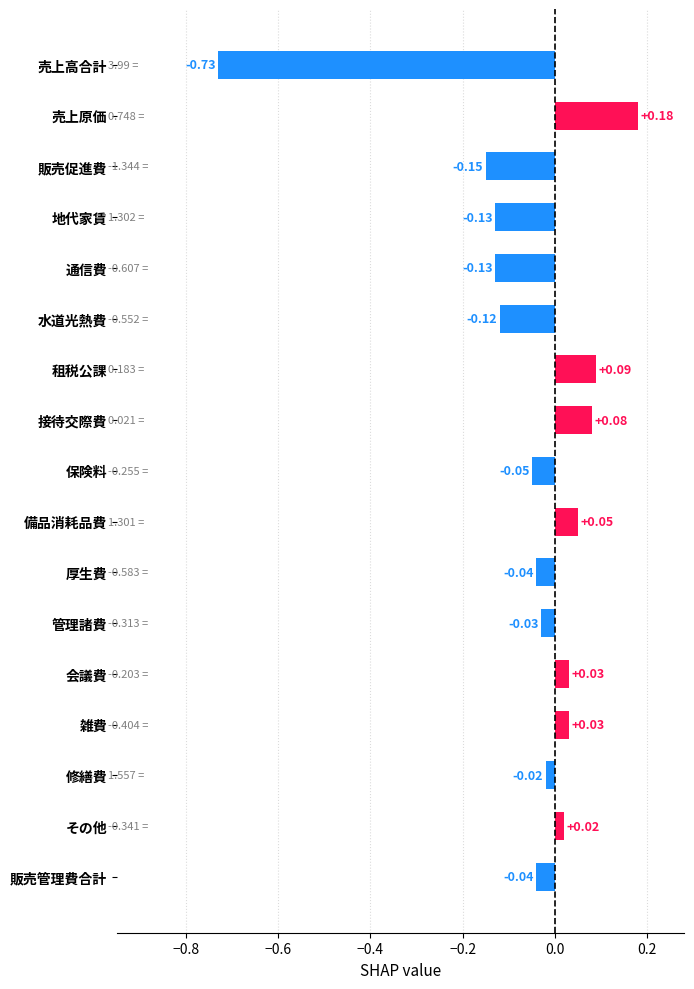

What is the label of the 1st bar from the bottom?

販売管理費合計